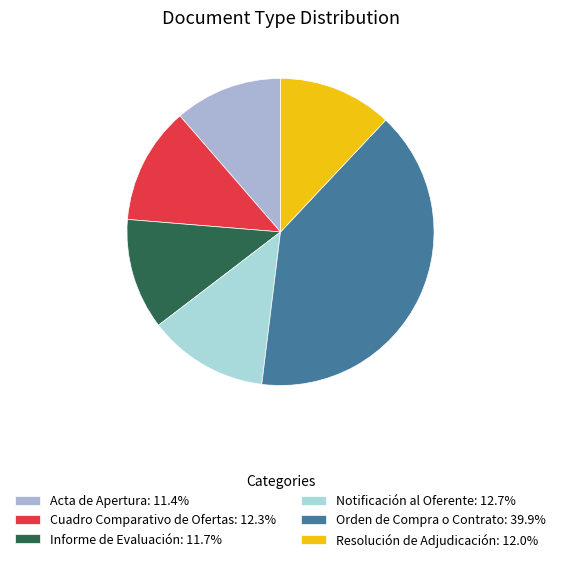

Which category has the smallest portion of the pie?

Acta de Apertura